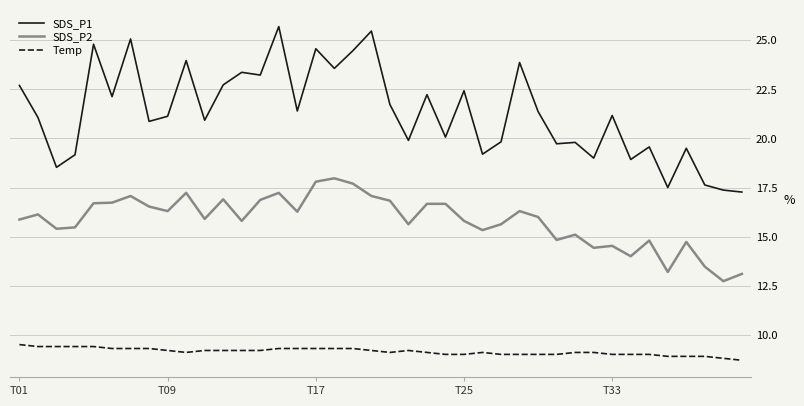

What is the greatest value displayed?

25.7